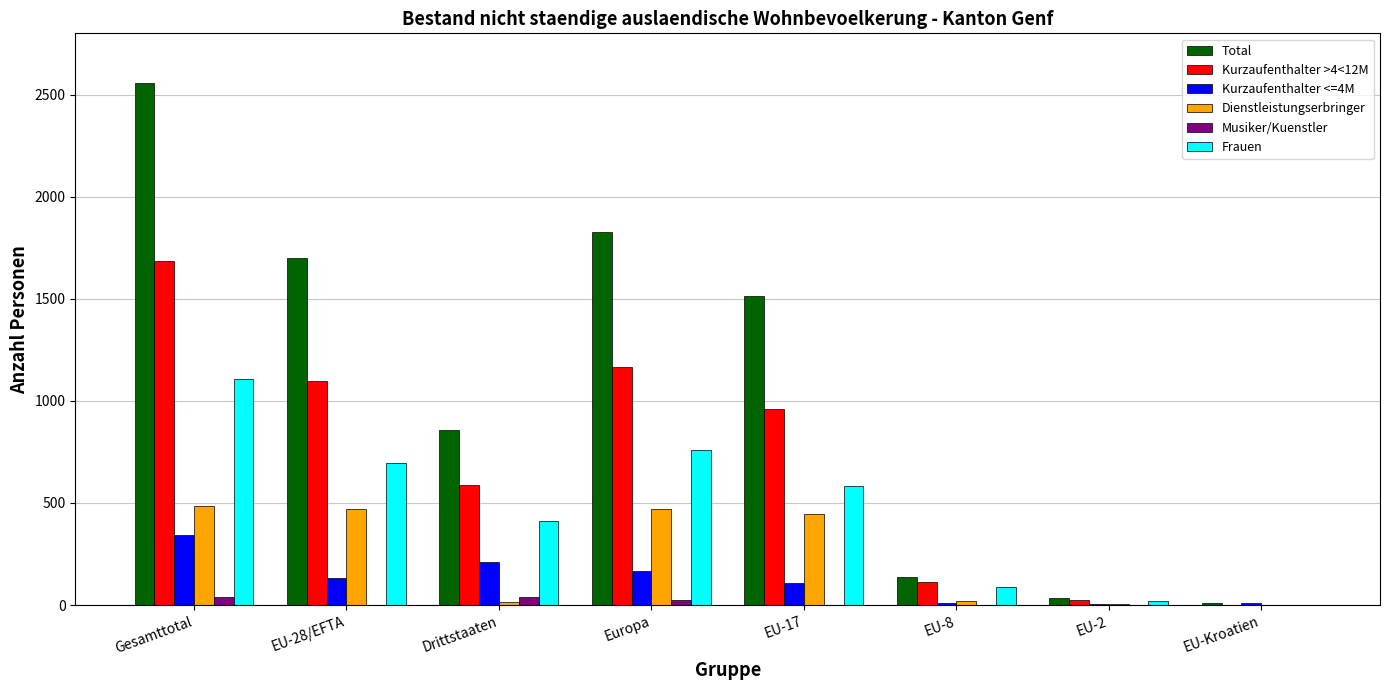

Between EU-17 and EU-2, which series saw the biggest shift?

Total